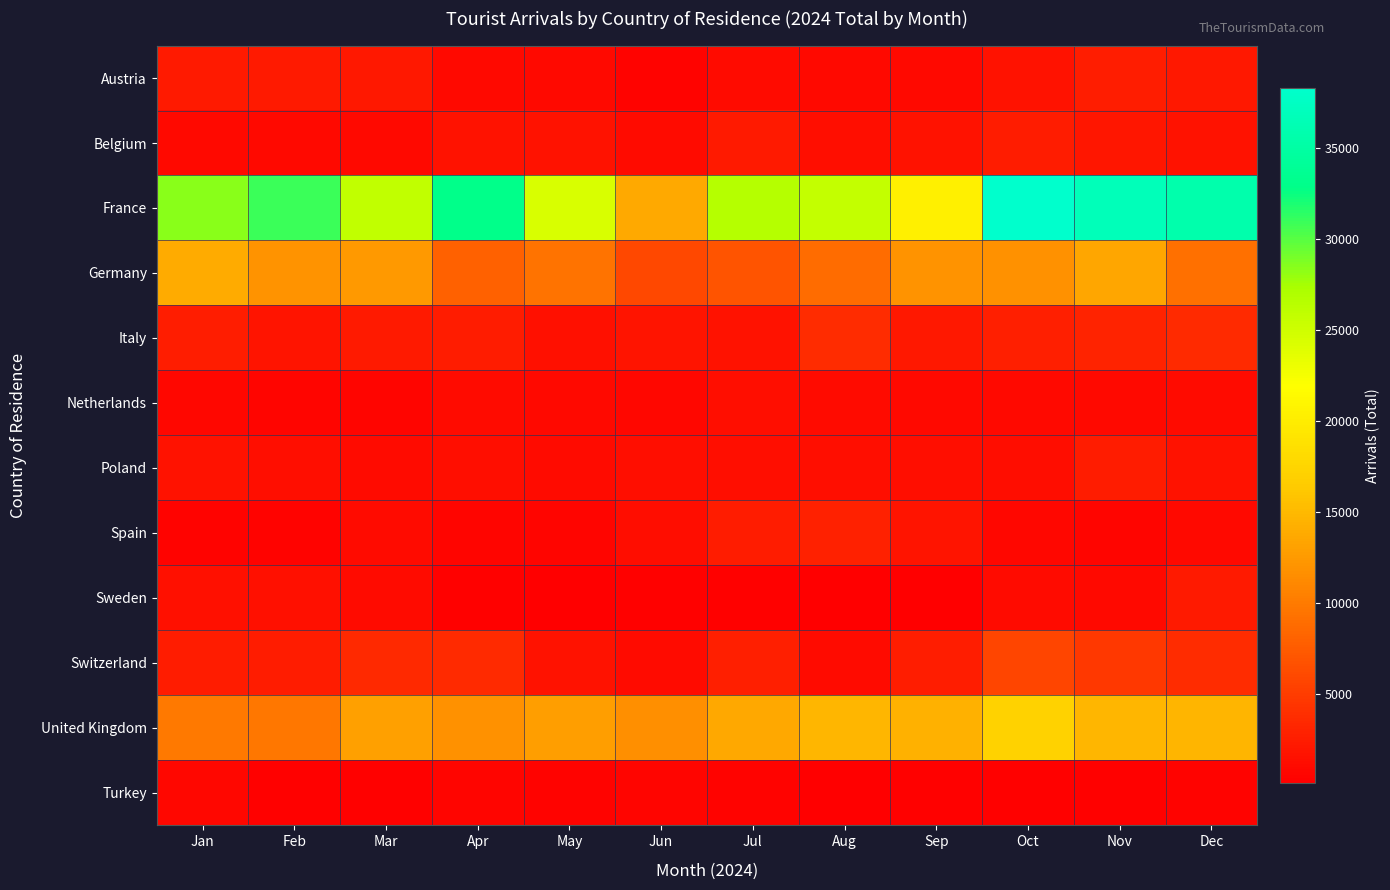

List the series in order of their peak value, lowest first.

Turkey, Netherlands, Sweden, Poland, Belgium, Austria, Spain, Italy, Switzerland, Germany, United Kingdom, France